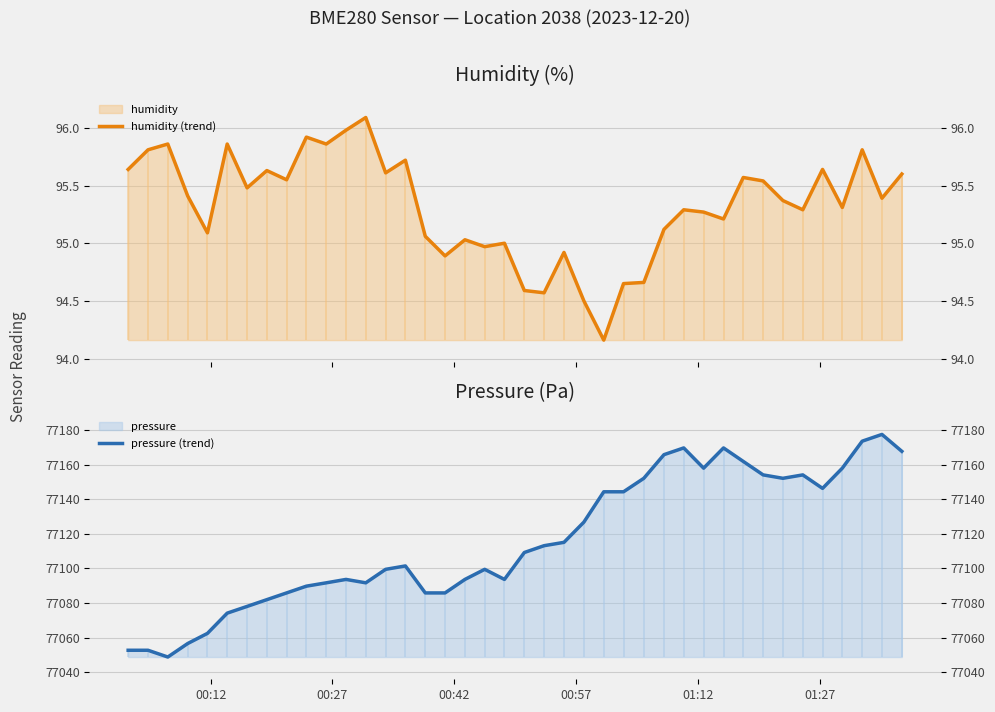

What is the highest value of the humidity (trend) series?

96.1